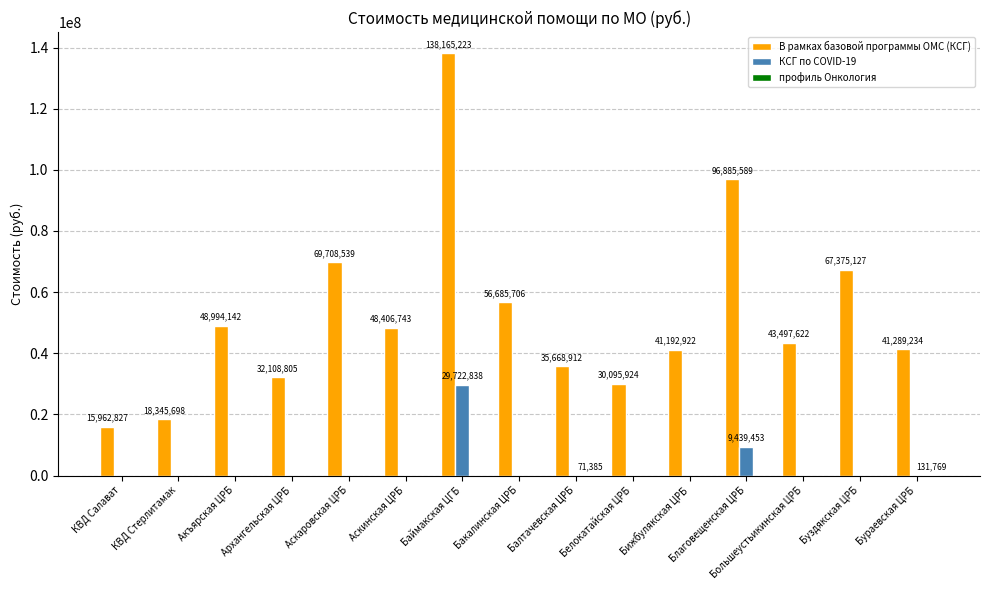

What is the average value of the КСГ по COVID-19 series?

2610819